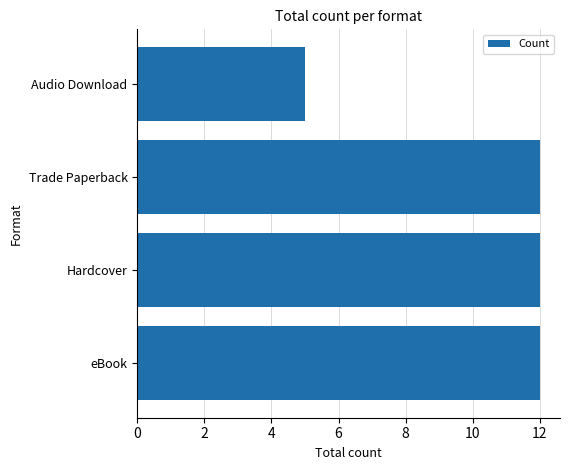

Reading bottom to top, what are all the values shown in this chart?

eBook=12	Hardcover=12	Trade Paperback=12	Audio Download=5